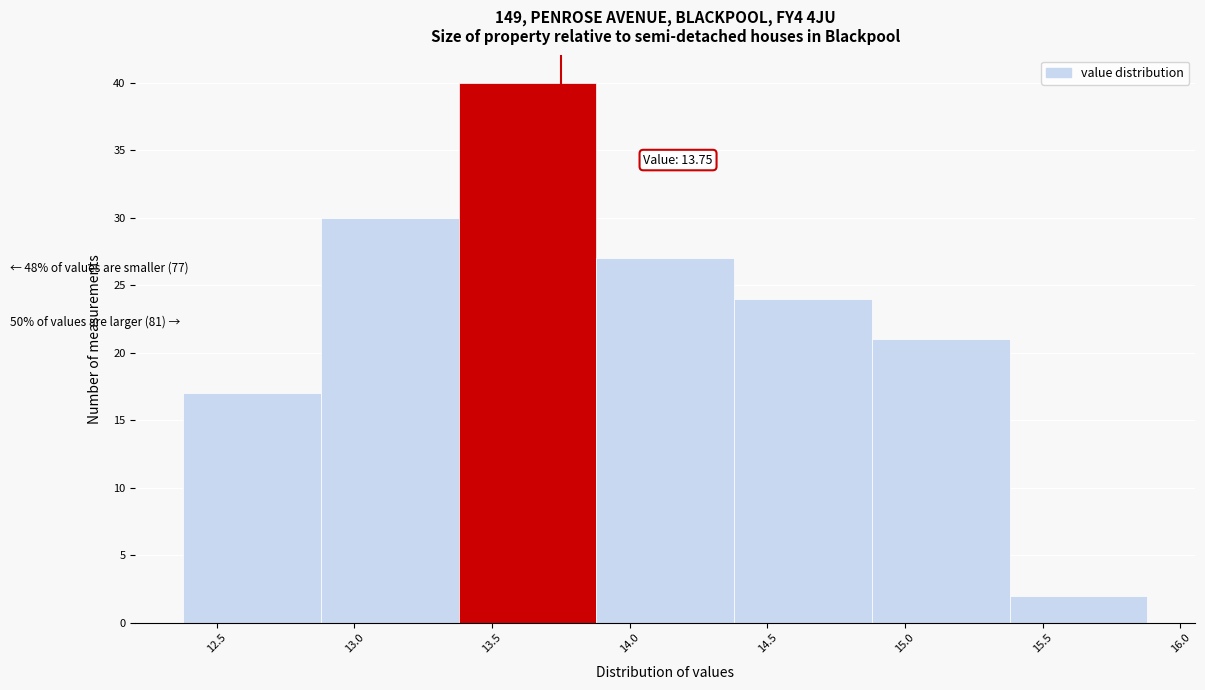

Which range on the x-axis has the tallest bar?

13.38 to 13.88